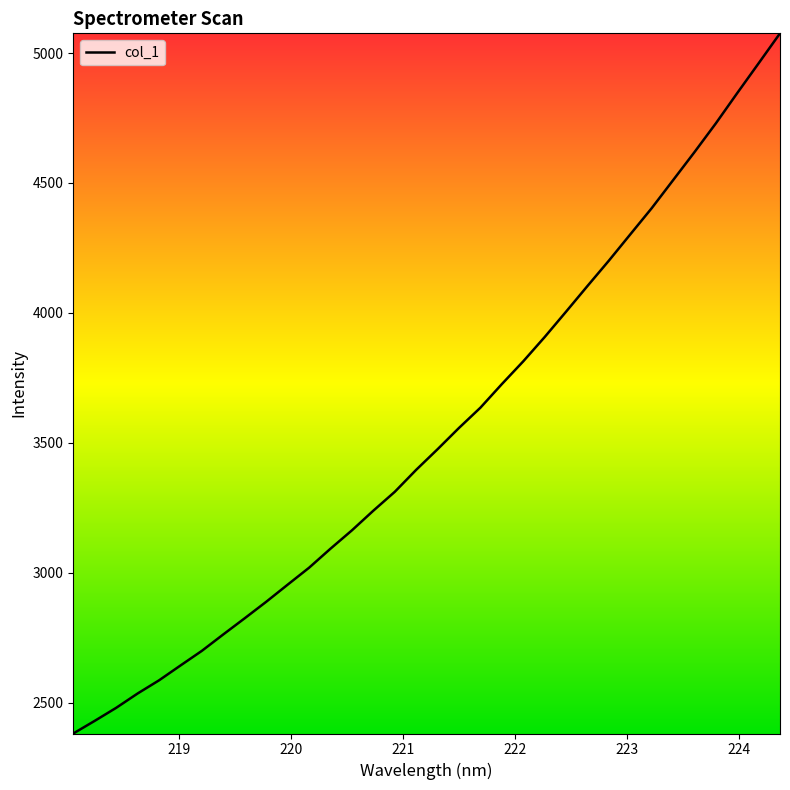

Count the number of data series in this chart.

1